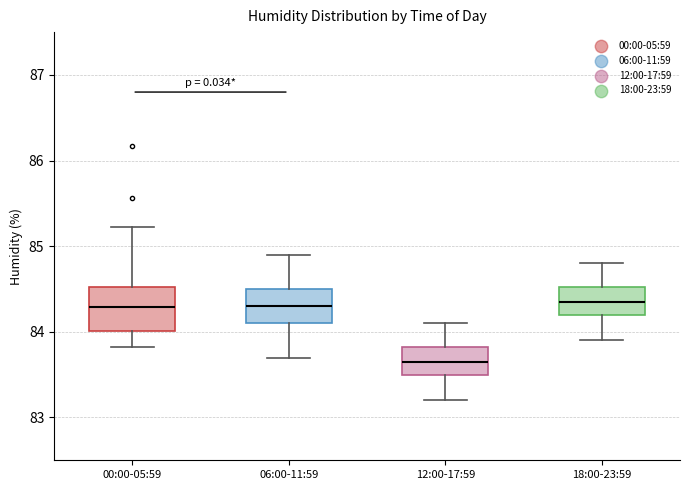

Reading left to right, read every box against the y-axis: the position of its median line, the range the box covers, and the ends of its whiskers. The values are not printed on the chart, so give them approximately, as read against the axis.

00:00-05:59: median 84.3, box 84.0 to 84.5, whiskers 83.8 to 85.2
06:00-11:59: median 84.3, box 84.1 to 84.5, whiskers 83.7 to 84.9
12:00-17:59: median 83.7, box 83.5 to 83.8, whiskers 83.2 to 84.1
18:00-23:59: median 84.4, box 84.2 to 84.5, whiskers 83.9 to 84.8